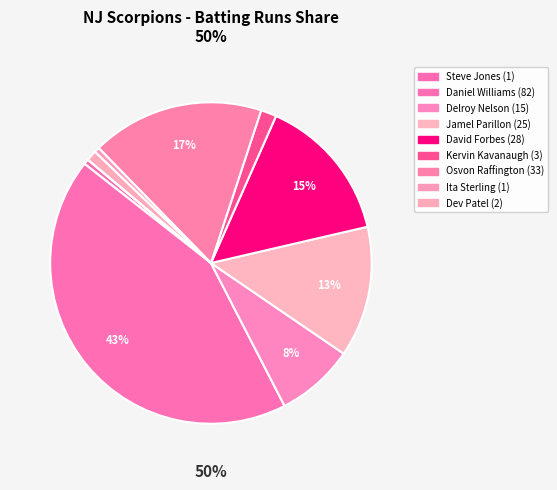

The Daniel Williams slice represents 52% of the pie. True or false?

False